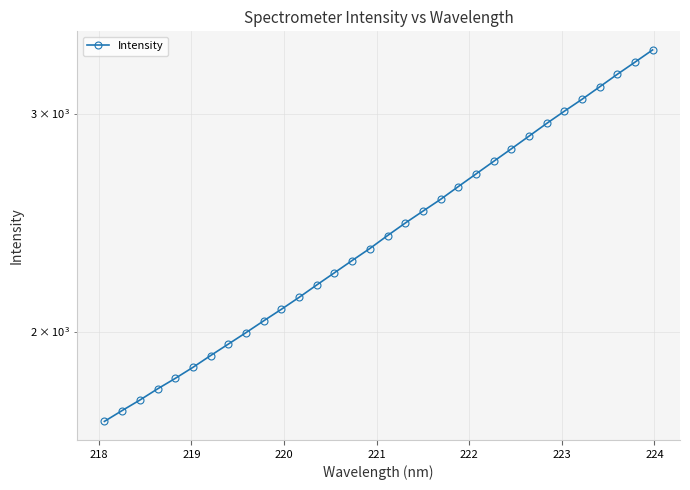

How many lines are shown in the chart?

1